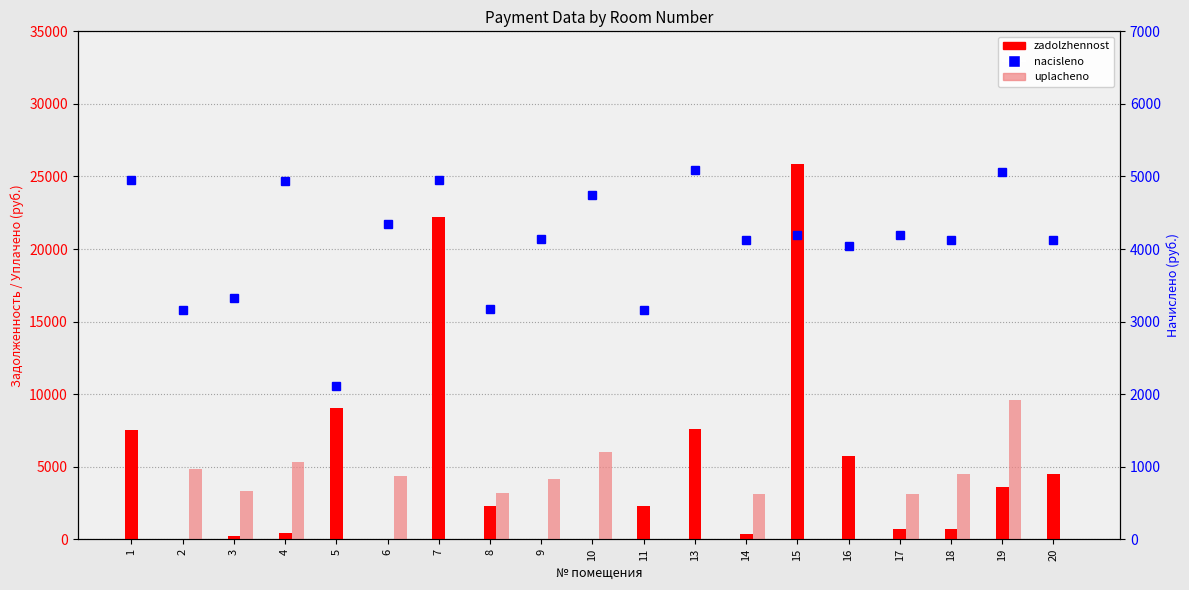

True or false: nacisleno has a value of 7932.0 at 19.

False